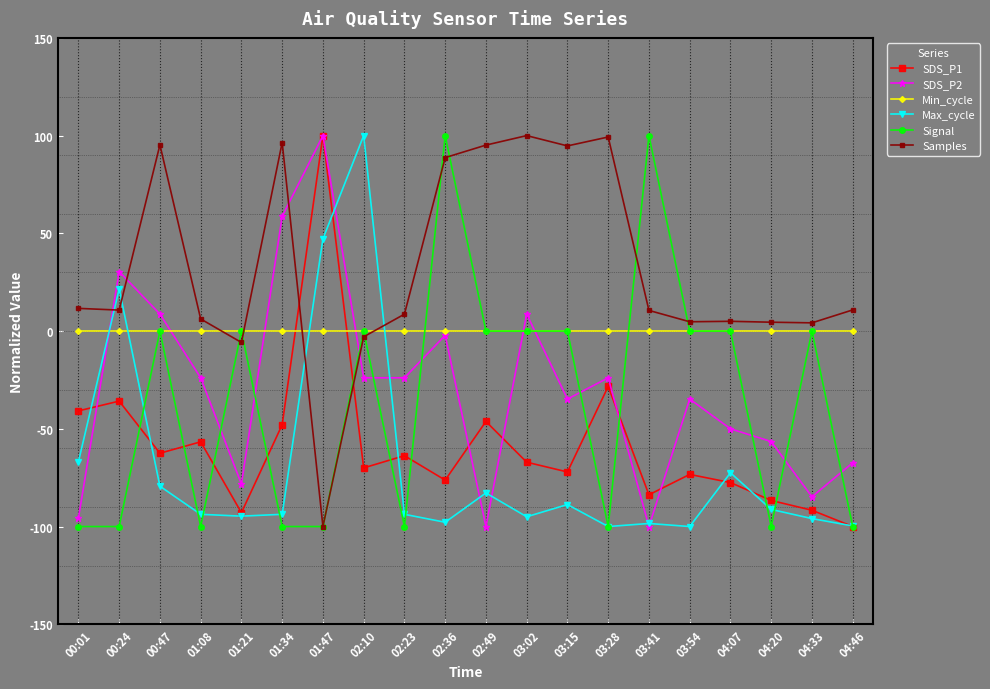

What is the approximate value of Max_cycle at 04:07?

-72.5